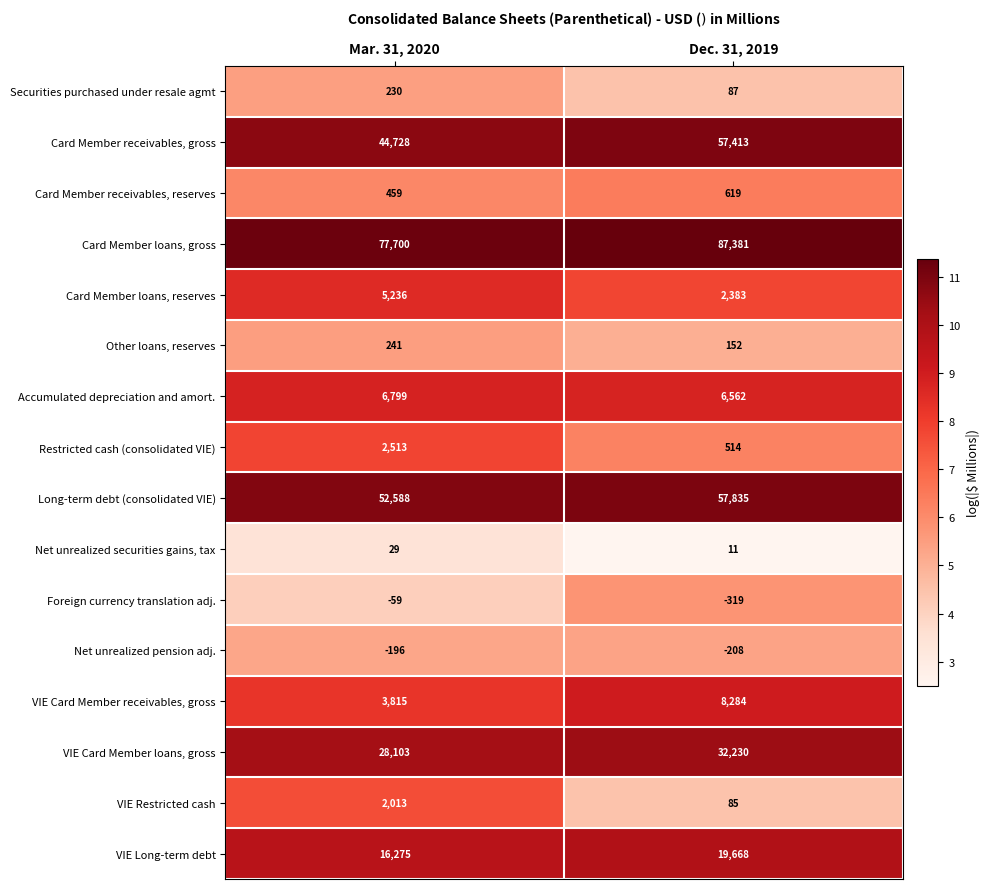

What is the approximate value of Card Member receivables, gross at Dec. 31, 2019?

57413